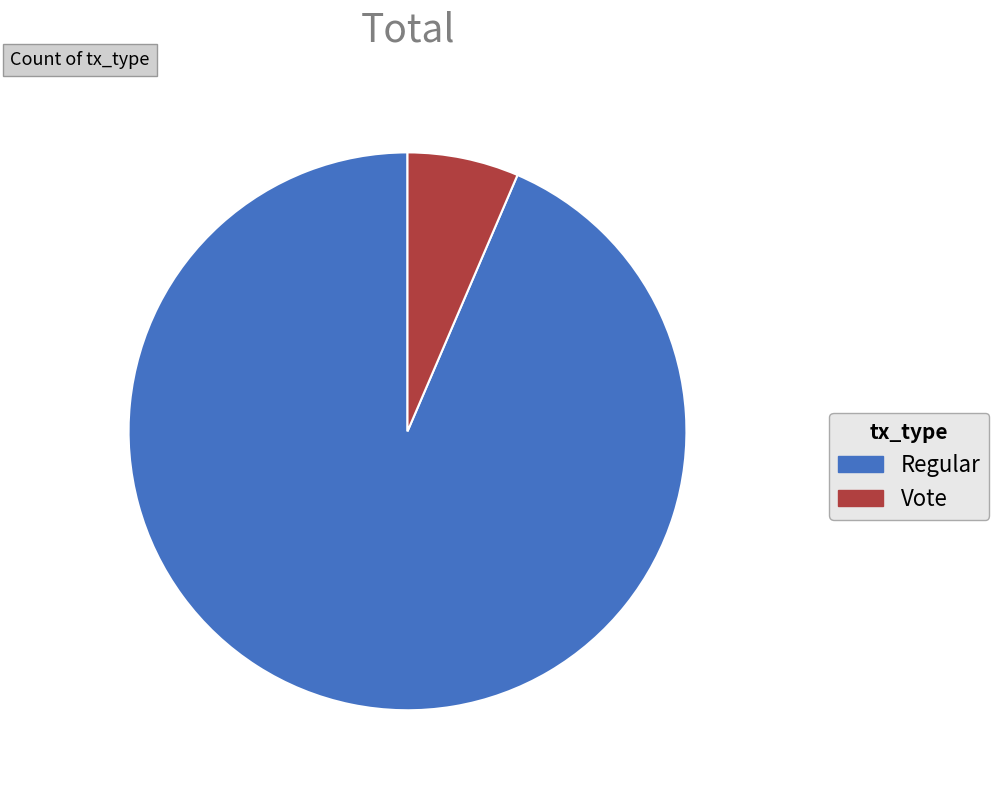

Rank the categories by value from lowest to highest.

Vote, Regular